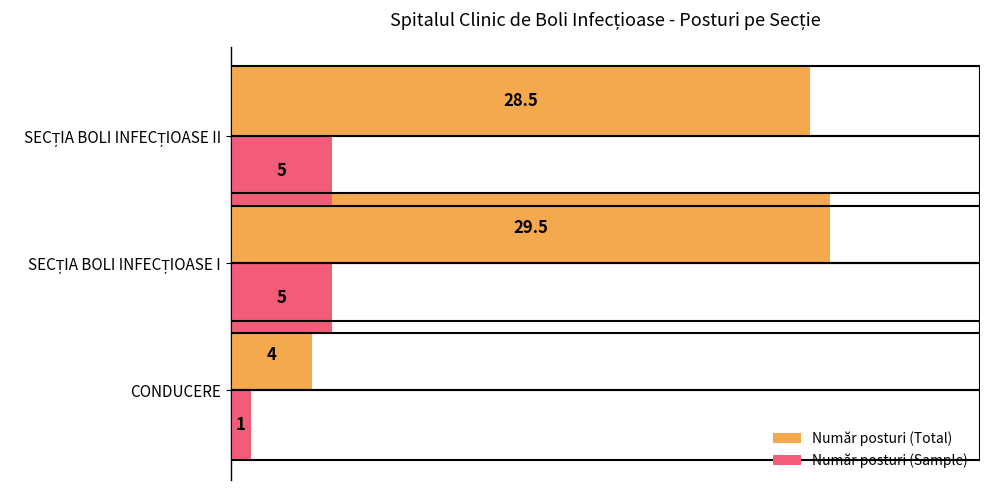

Rank the series at CONDUCERE from highest to lowest value.

Număr posturi (Total), Număr posturi (Sample)